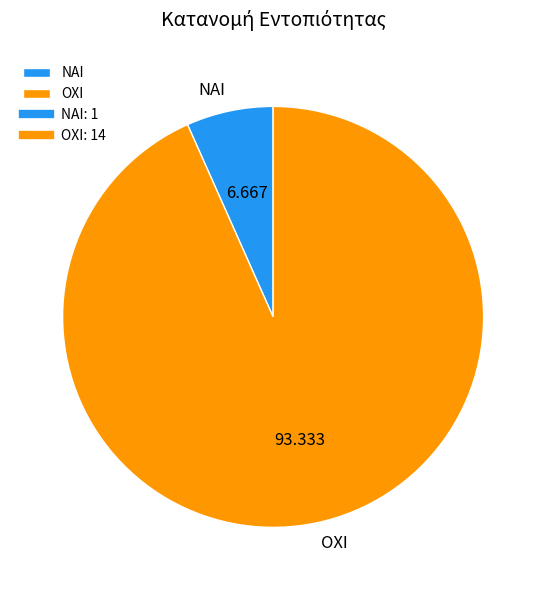

Does ΝΑΙ account for over 50% of the chart?

No